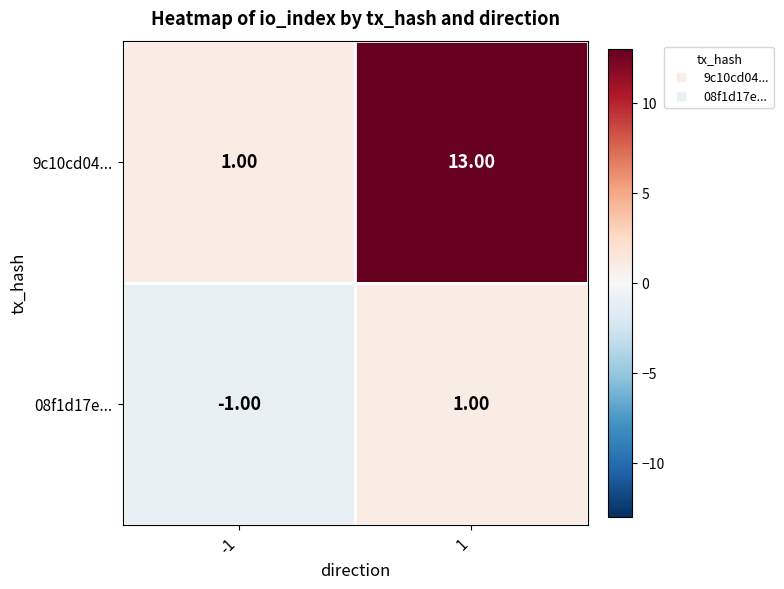

Rank the series by their average value, from highest to lowest.

9c10cd04..., 08f1d17e...